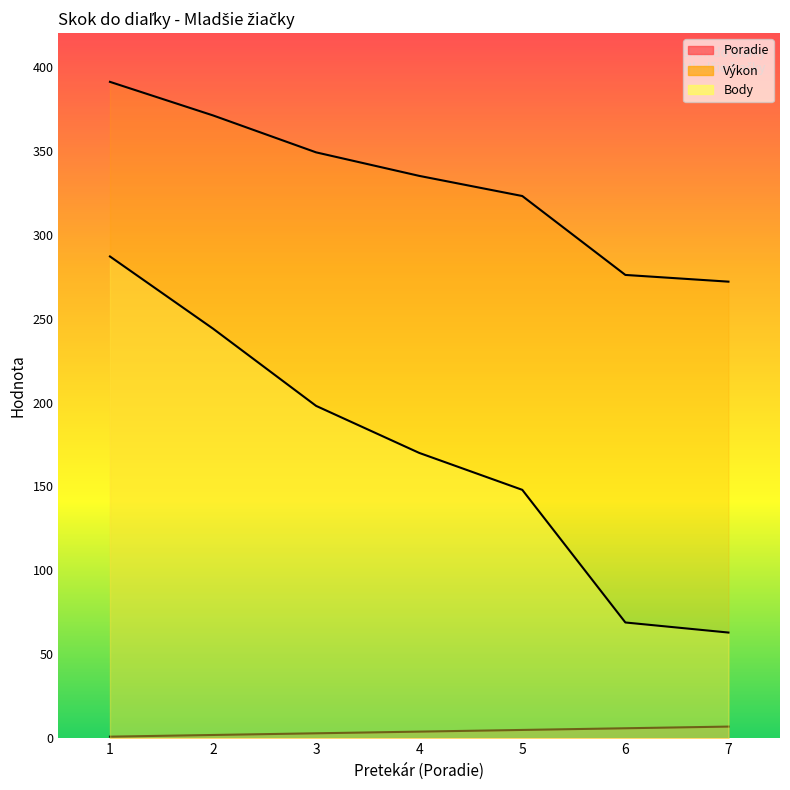

What is the difference between the highest and lowest values at 4?

331